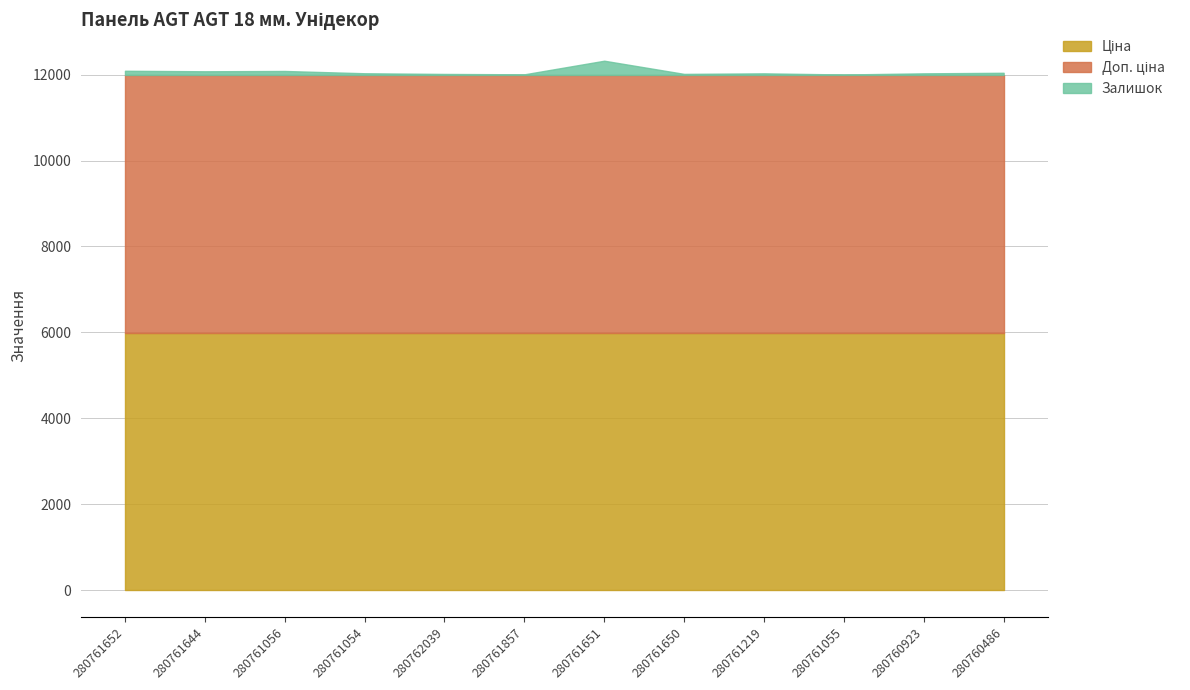

Is the value of Доп. ціна at 280761644 greater than the value of Ціна at 280761219?

No